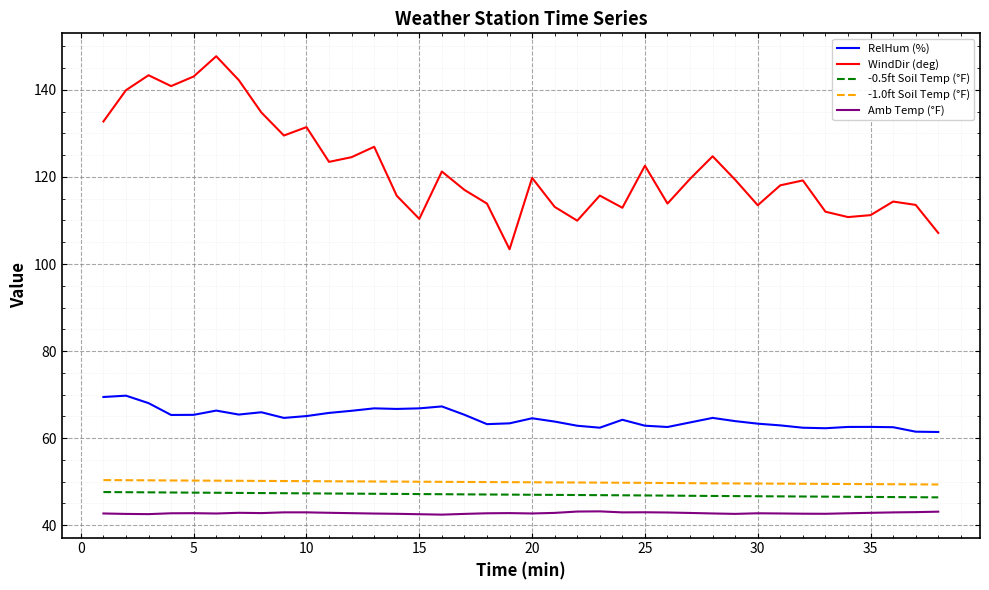

Which series has the largest range (max minus min)?

WindDir (deg)